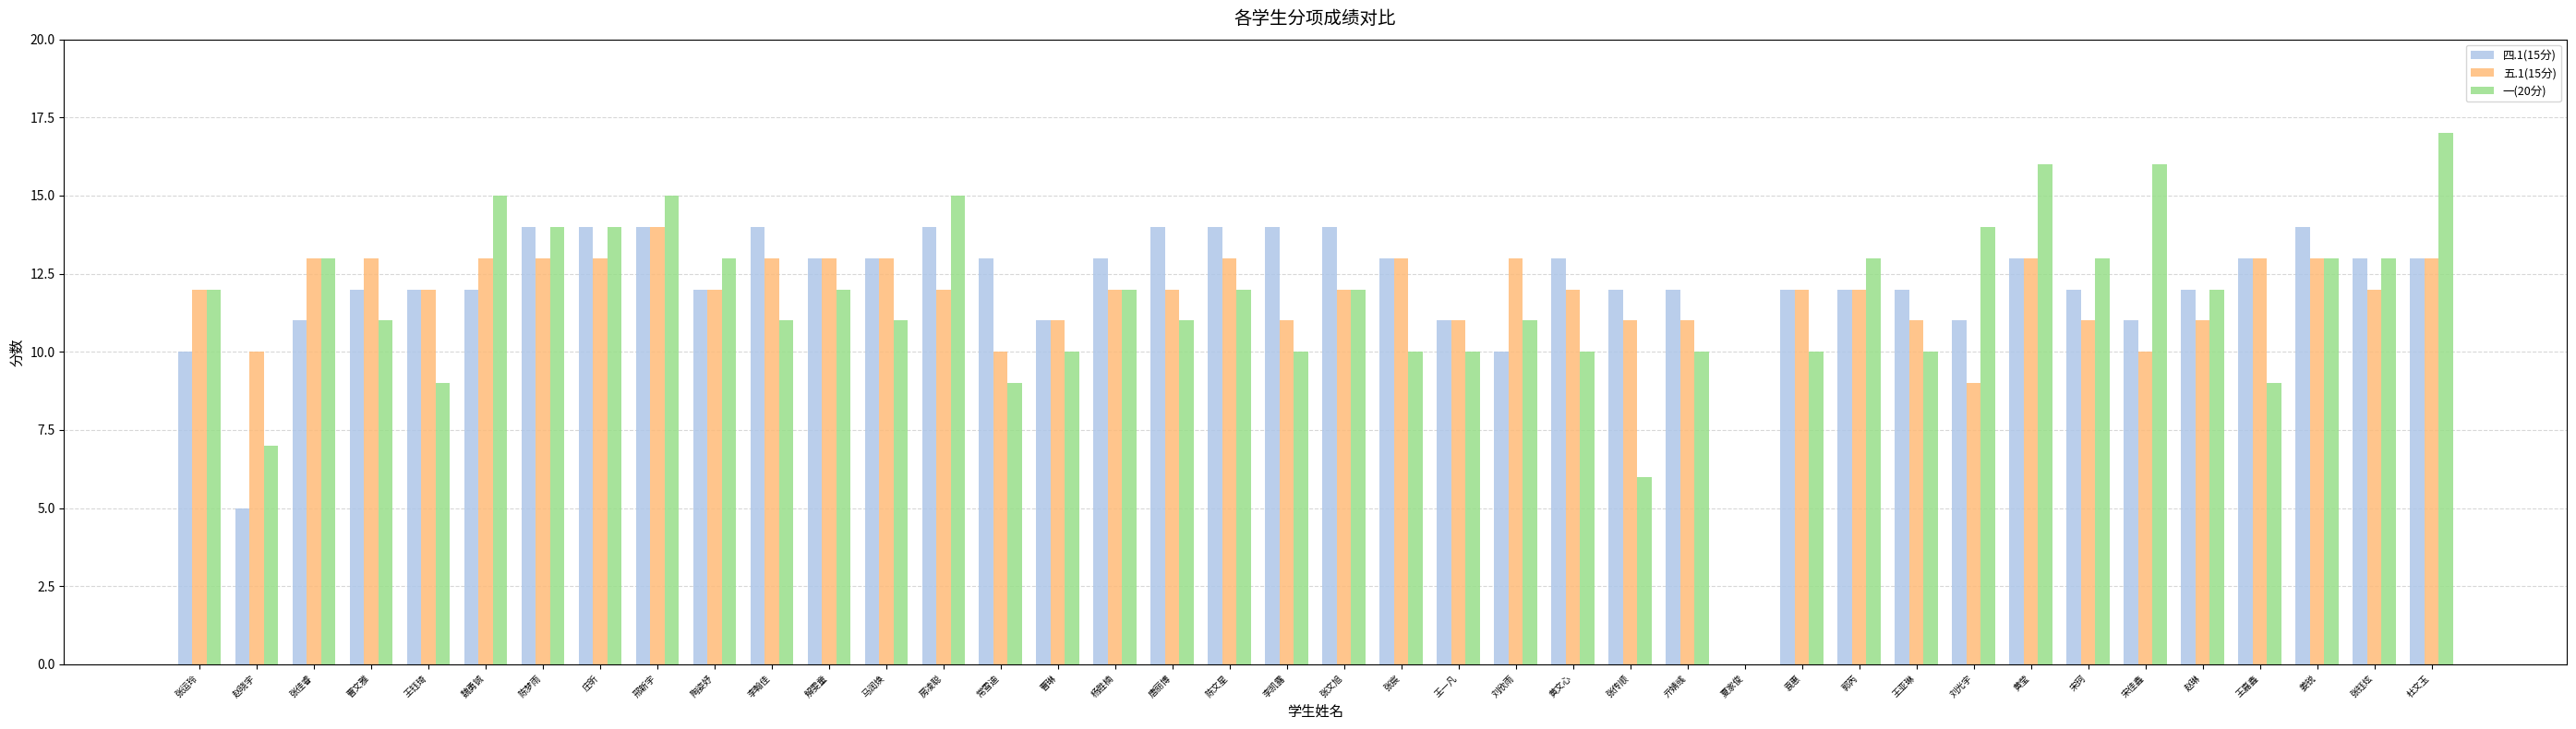

Between 马润焕 and 房凌聪, which series saw the biggest shift?

一(20分)